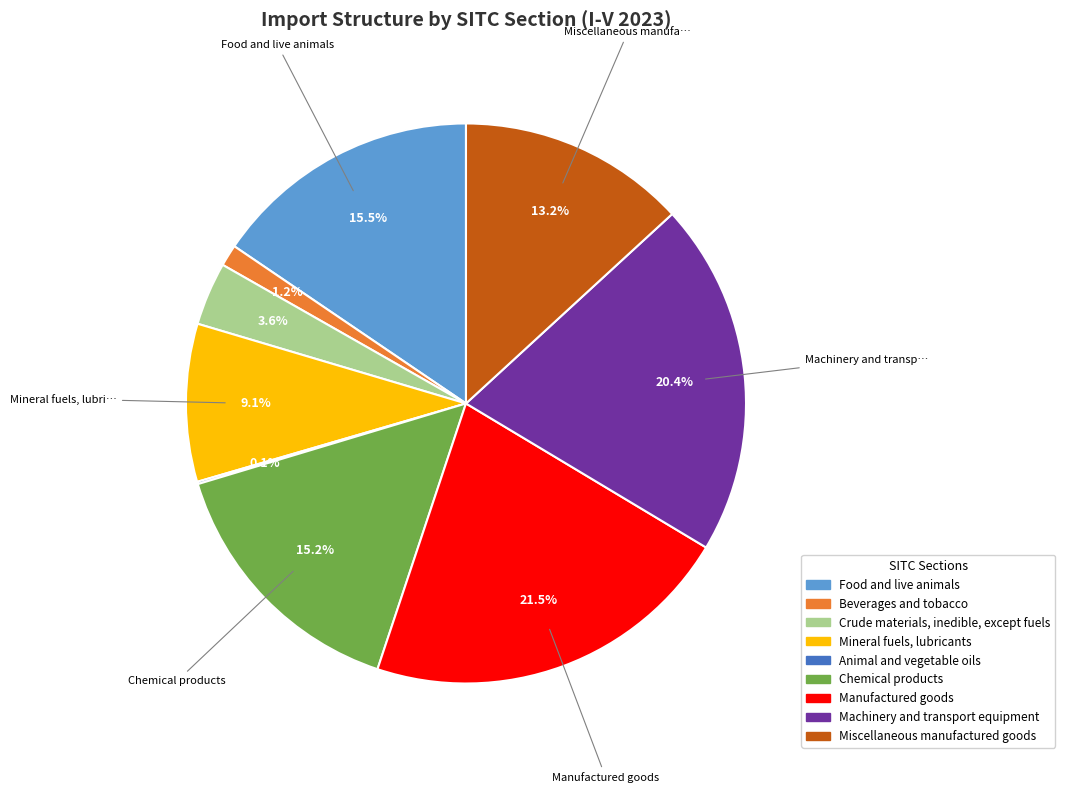

Which slice is the largest?

Manufactured goods